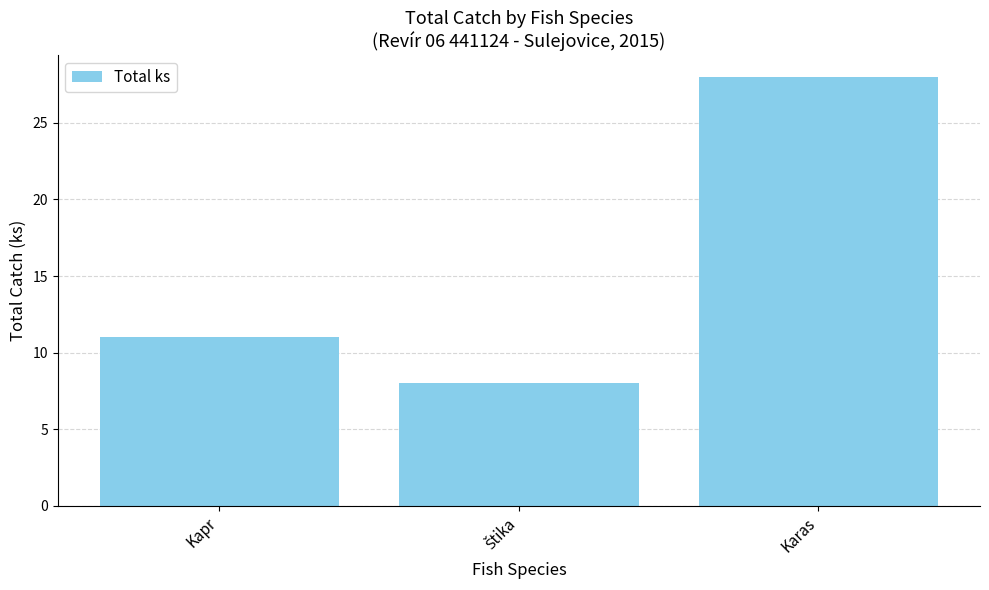

Which has a higher value, Kapr or Karas?

Karas